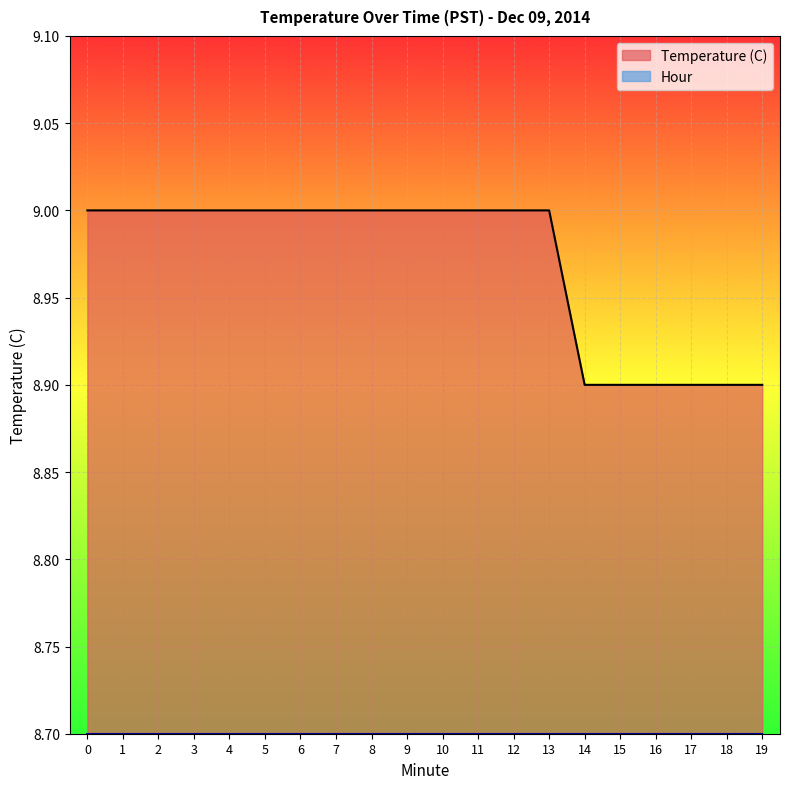

How many lines are shown in the chart?

2